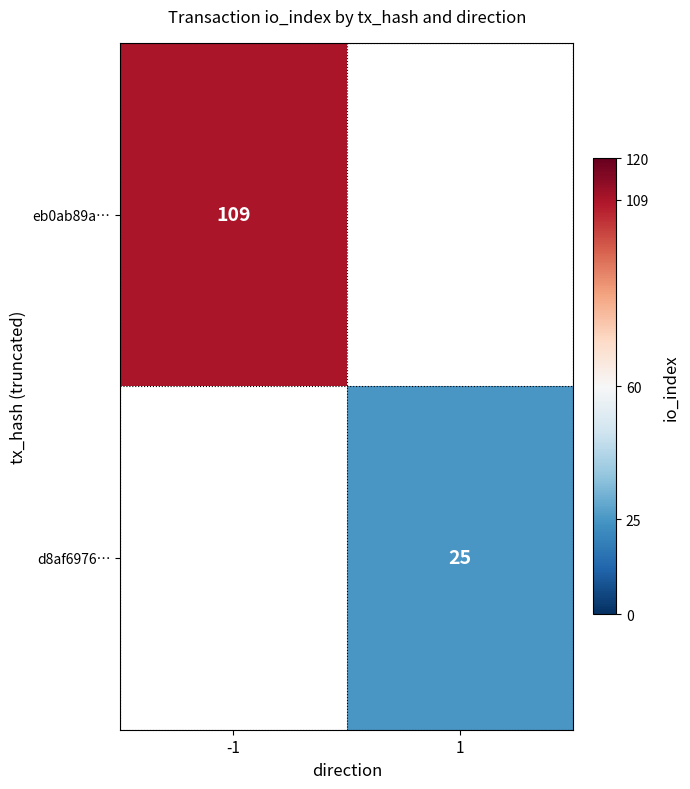

At how many categories does at least one series exceed 34?

1